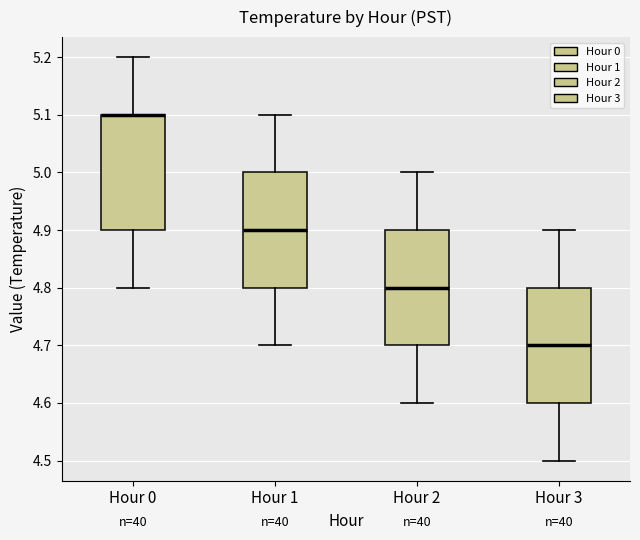

Reading left to right, transcribe this box plot: for each box, give where its median line is, the range the box spans, and where its two whiskers end, as read against the y-axis. The values are not printed on the chart, so give them approximately, as read against the axis.

Hour 0: median 5.1 (drawn on the box's upper edge), box 4.9 to 5.1, whiskers 4.8 to 5.2
Hour 1: median 4.9, box 4.8 to 5.0, whiskers 4.7 to 5.1
Hour 2: median 4.8, box 4.7 to 4.9, whiskers 4.6 to 5.0
Hour 3: median 4.7, box 4.6 to 4.8, whiskers 4.5 to 4.9